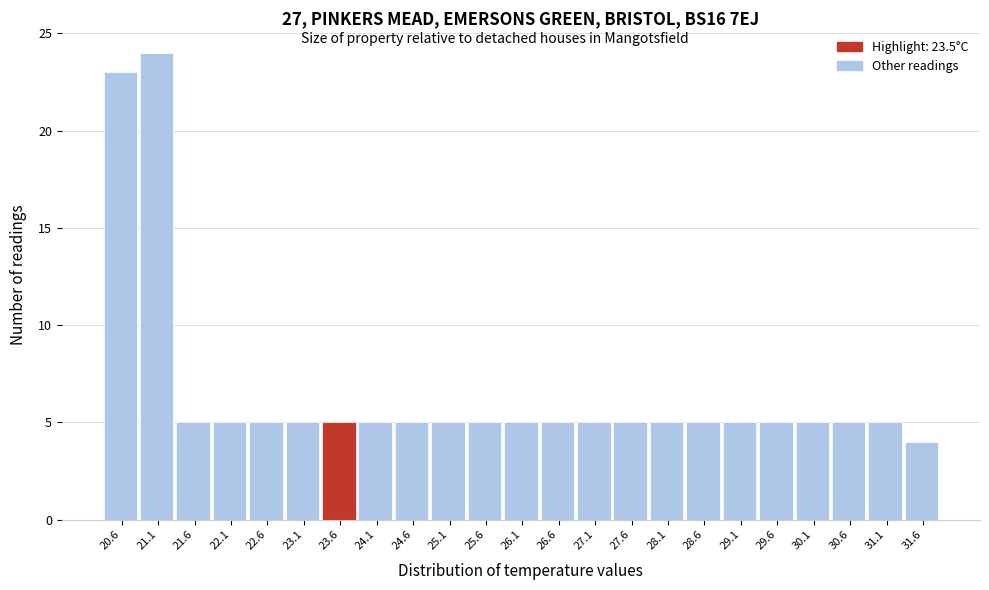

What is the height of the bar covering 27.85 to 28.35 on the x-axis? The values are not printed on the chart, so give them approximately, as read against the axis.

5